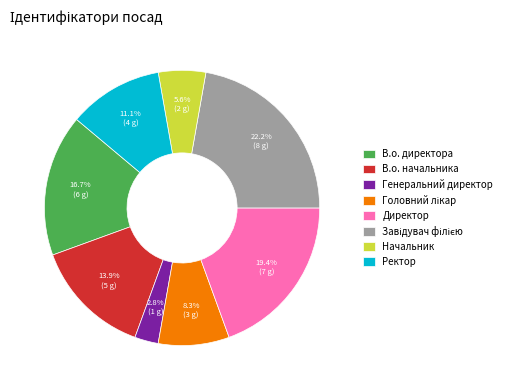

To the nearest percent, what is the average slice percentage?

12%